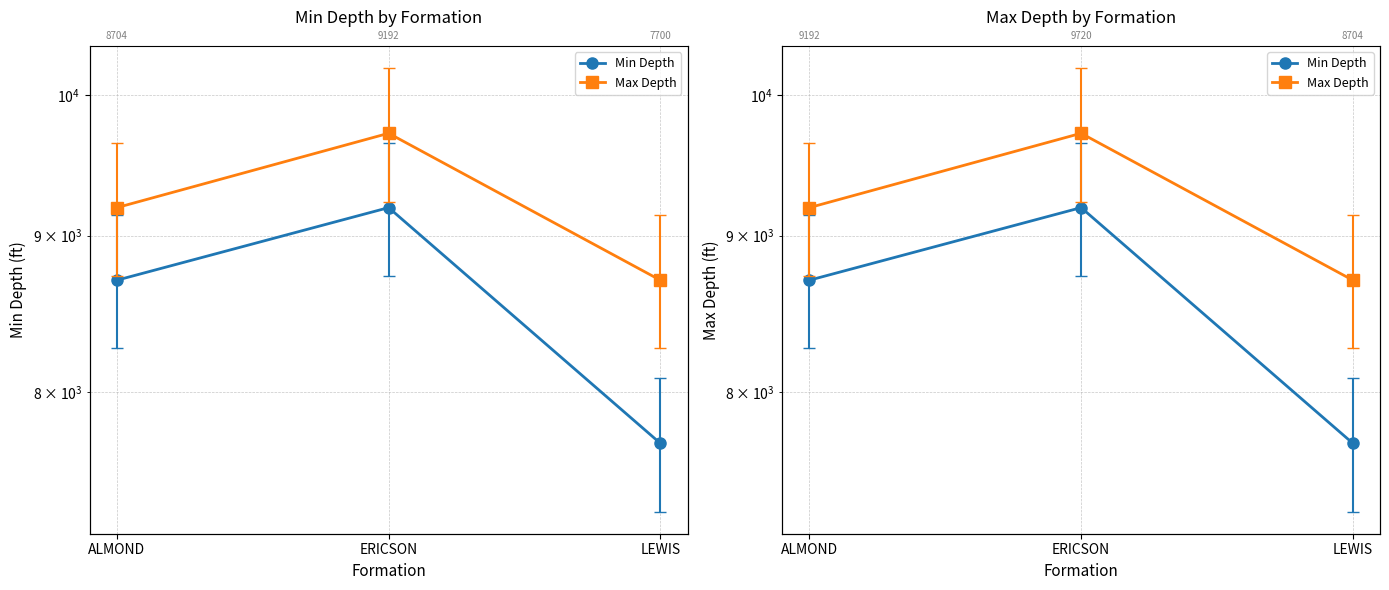

Which series has the largest range (max minus min)?

Min Depth